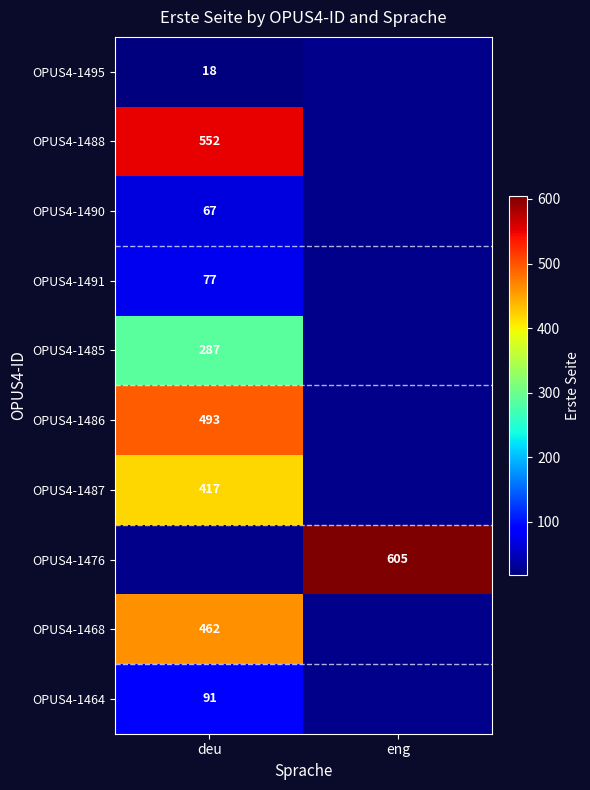

What is the difference between the highest and lowest values at deu?

534.0